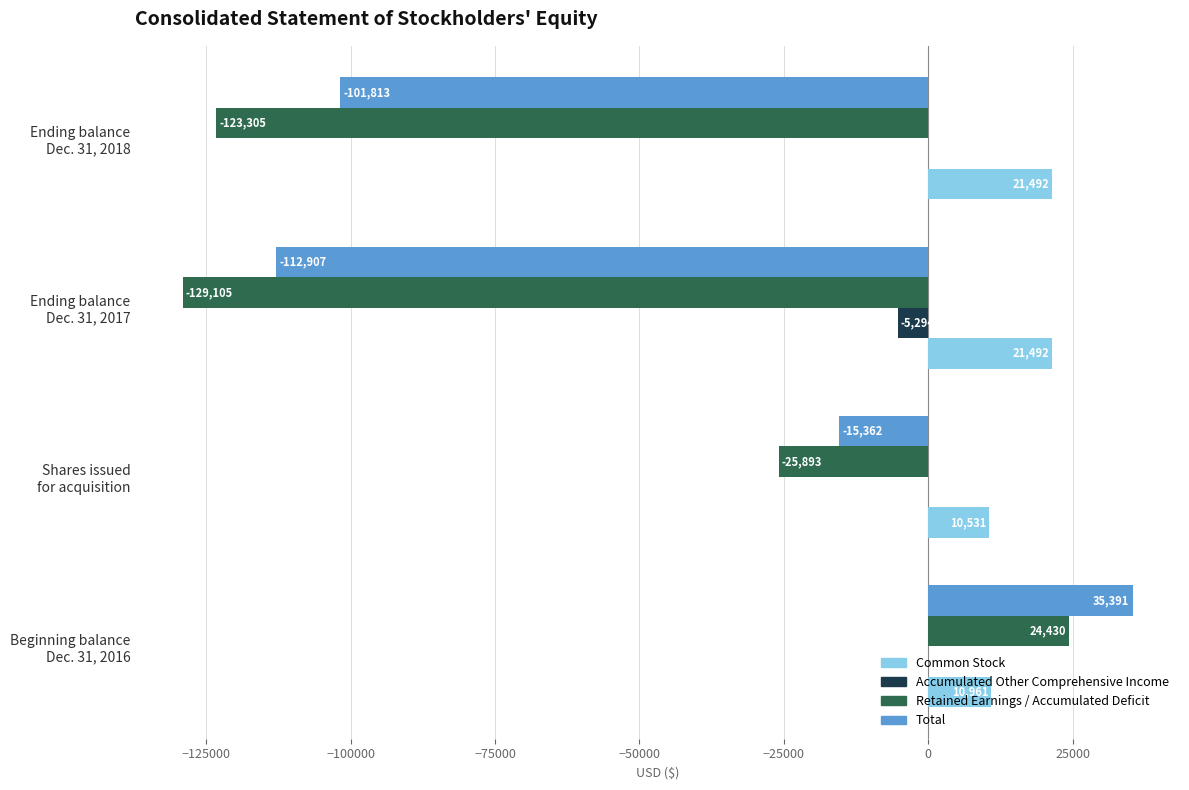

Which series has the largest total across all categories?

Common Stock